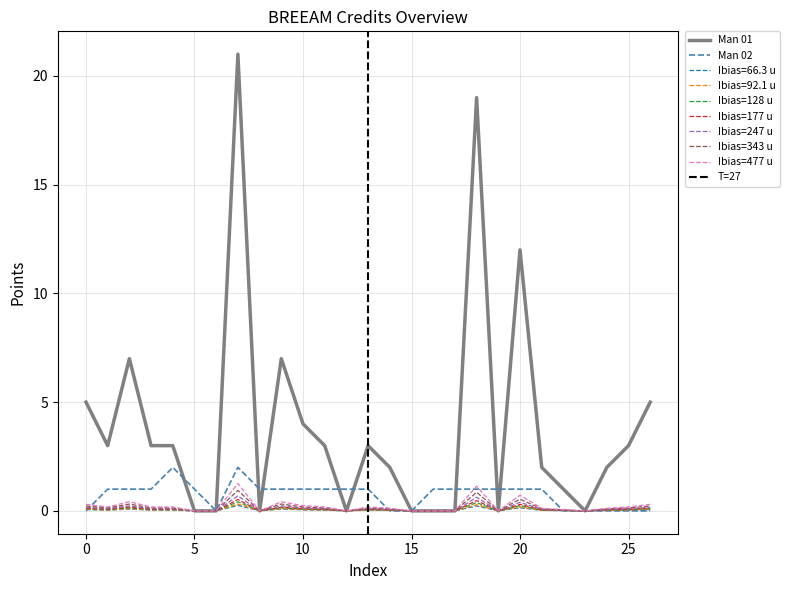

Between 26 and 16, which is larger?

26